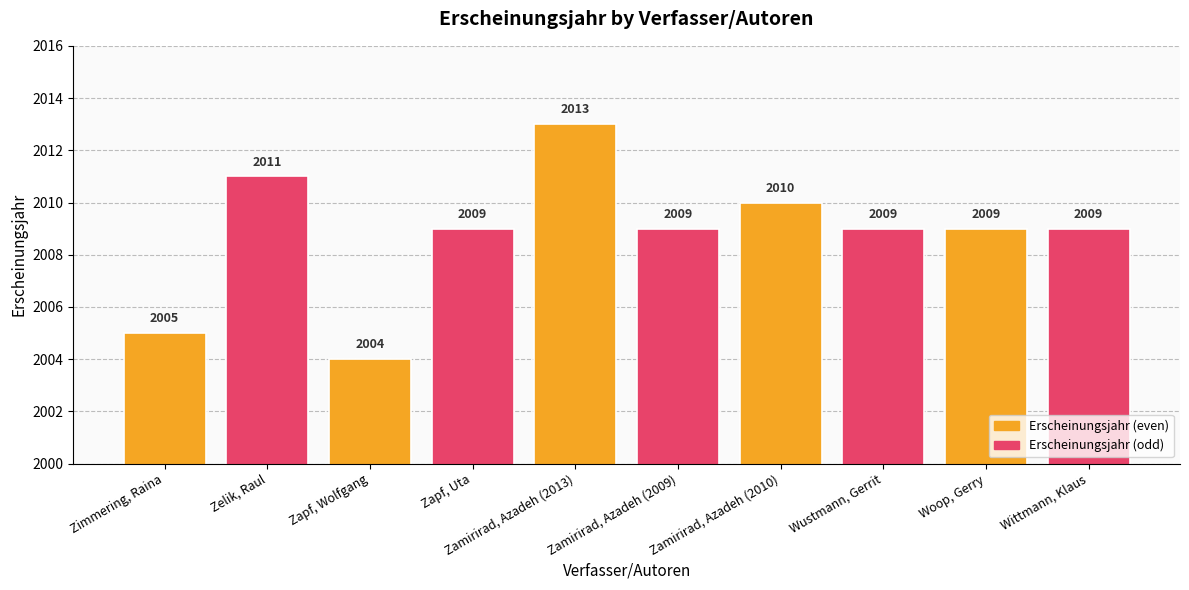

Reading left to right, what are all the values shown in this chart?

2005	2011	2004	2009	2013	2009	2010	2009	2009	2009